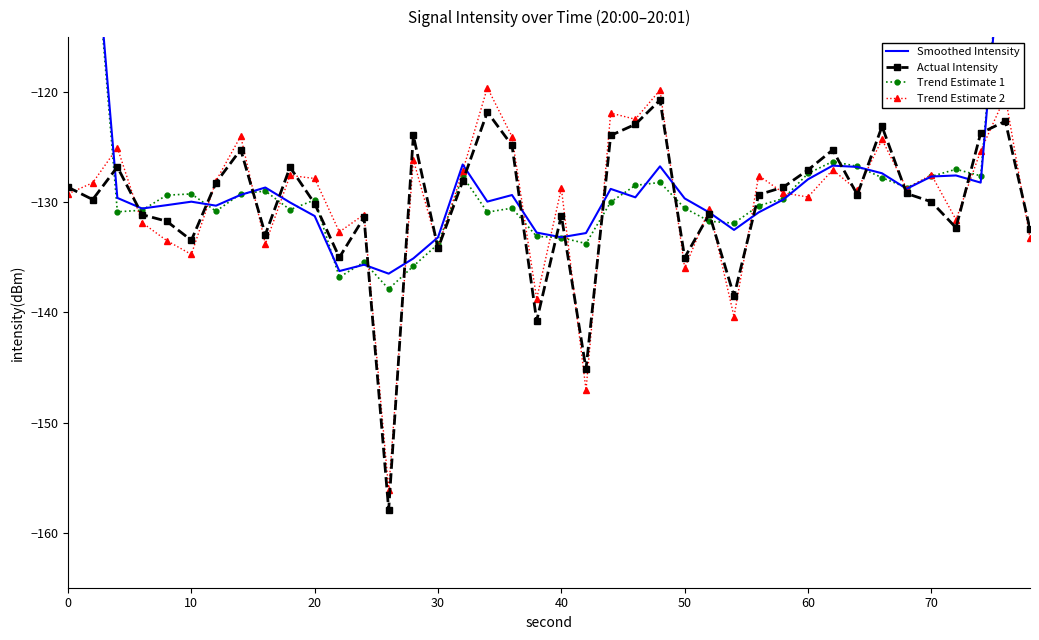

How many values in the Actual Intensity series exceed -129?

18